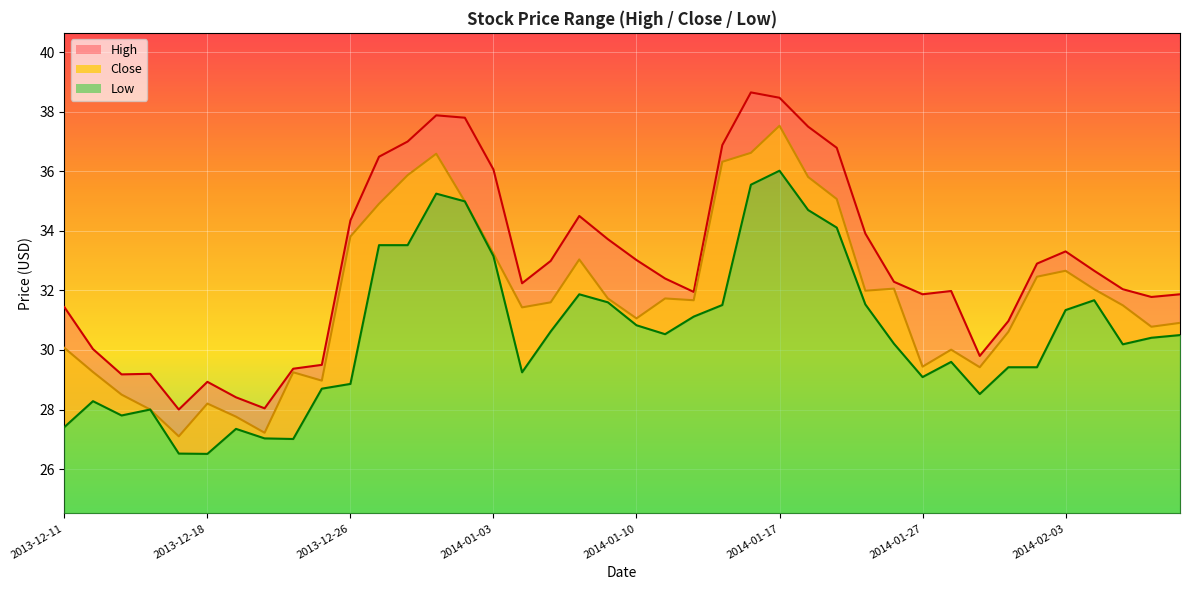

What is the minimum value shown in the chart?

26.5